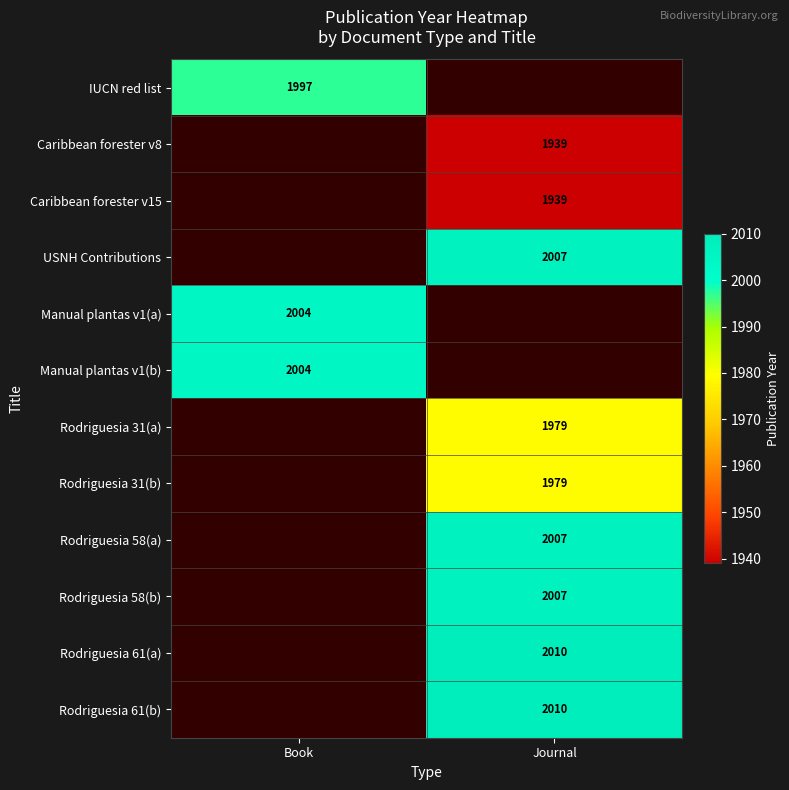

Is the value of Rodriguesia 31(a) at Journal greater than the value of Manual plantas v1(b) at Book?

No